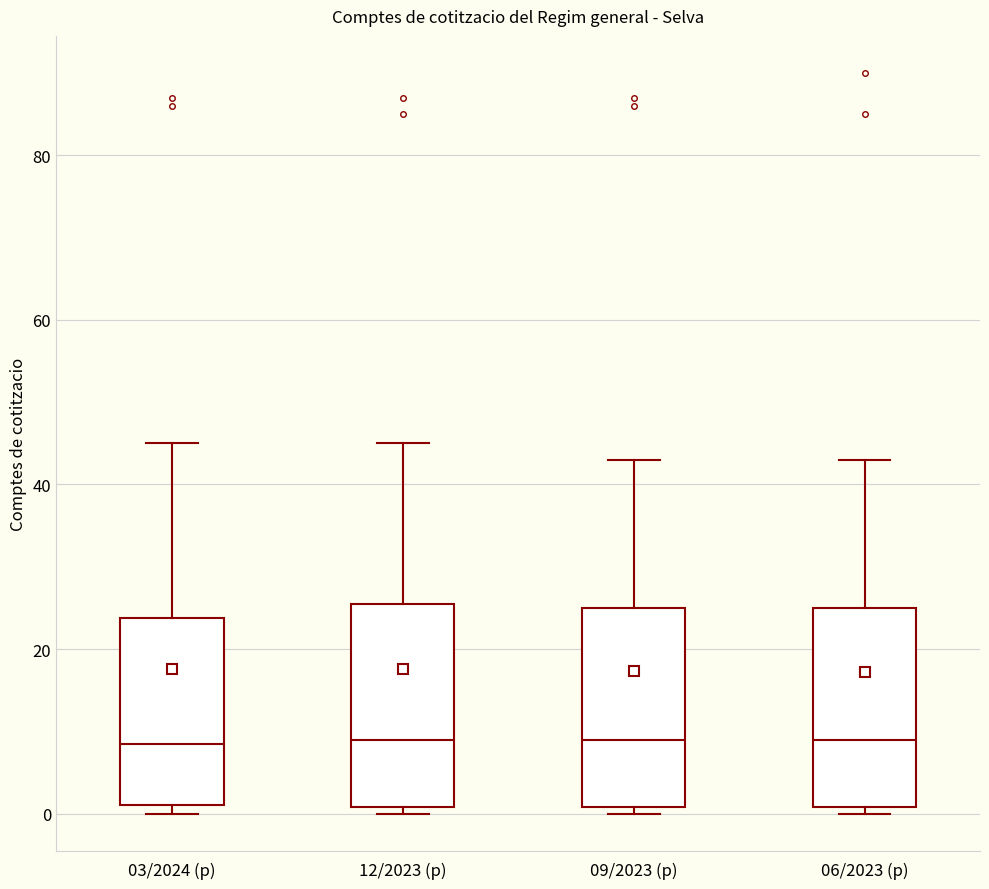

Reading left to right, transcribe this box plot: for each box, give where its median line is, the range the box spans, and where its two whiskers end, as read against the y-axis. The values are not printed on the chart, so give them approximately, as read against the axis.

03/2024 (p): median 8, box 2 to 24, whiskers 0 to 46
12/2023 (p): median 10, box 0 to 26, whiskers 0 (just below the box's lower edge) to 46
09/2023 (p): median 10, box 0 to 26, whiskers 0 (just below the box's lower edge) to 44
06/2023 (p): median 10, box 0 to 26, whiskers 0 (just below the box's lower edge) to 44